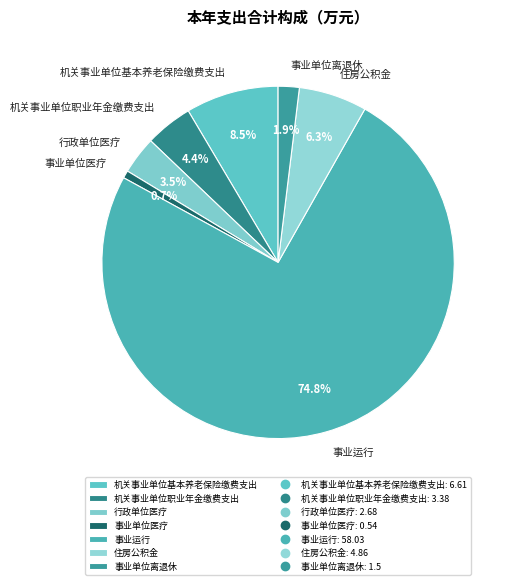

Which has a higher value, 机关事业单位职业年金缴费支出 or 事业运行?

事业运行